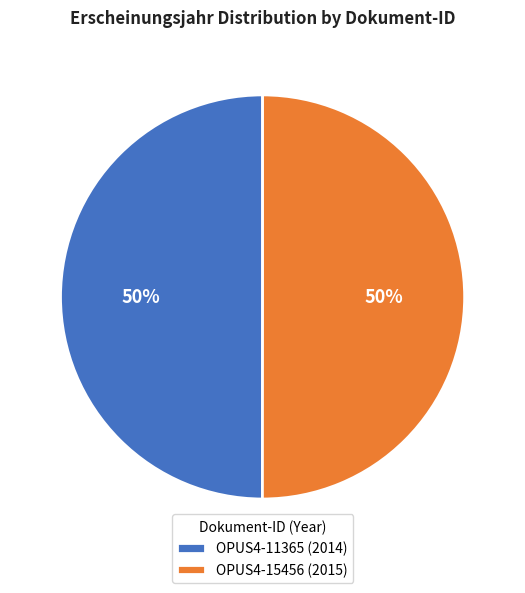

What is the ratio of the value at OPUS4-11365 (2014) to the value at OPUS4-15456 (2015)?

1.0